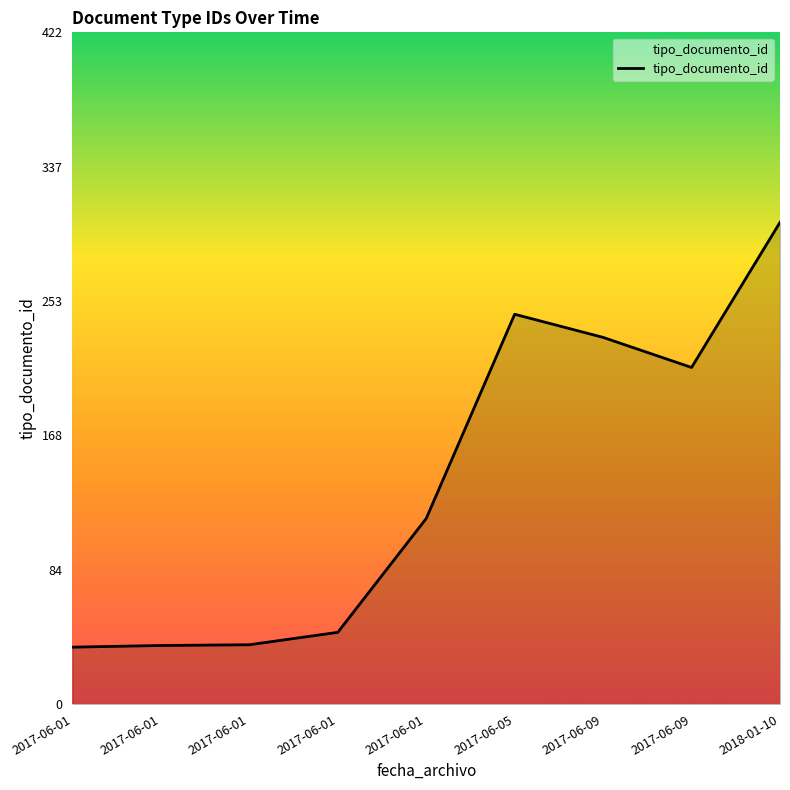

What is the average value?

140.1